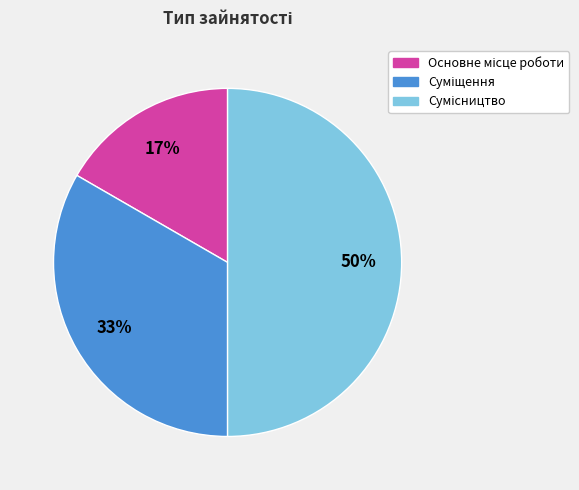

To the nearest percent, what is the average slice percentage?

33%